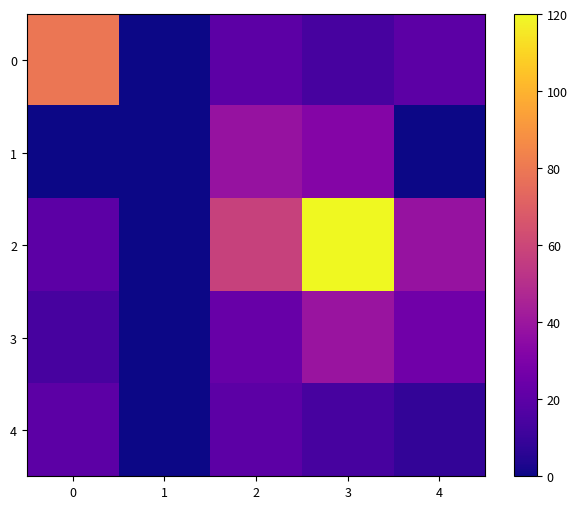

Which series has the largest total across all categories?

2